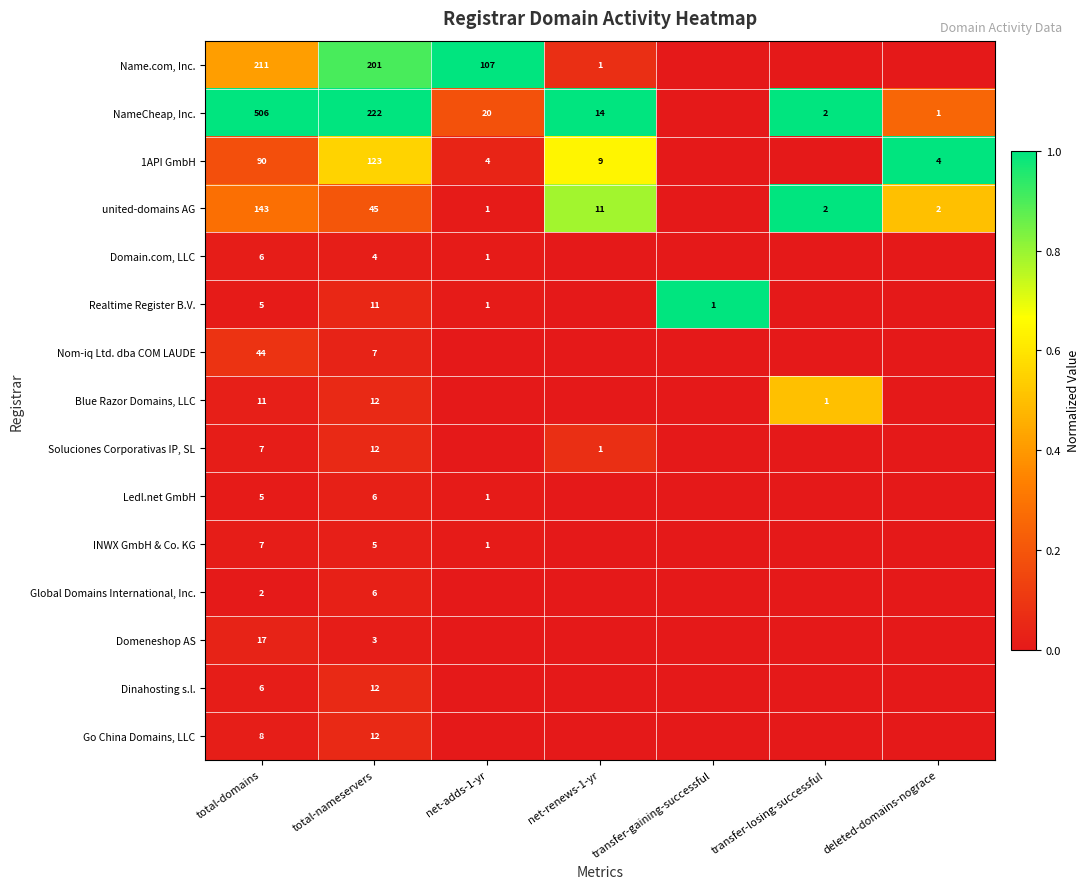

True or false: Realtime Register B.V. has a value of 0.0 at total-domains.

False